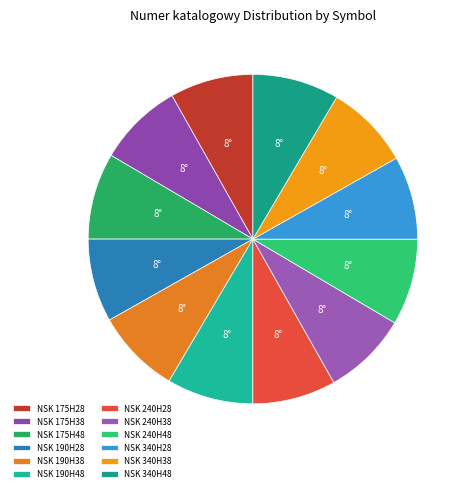

How many segments does this pie chart have?

12